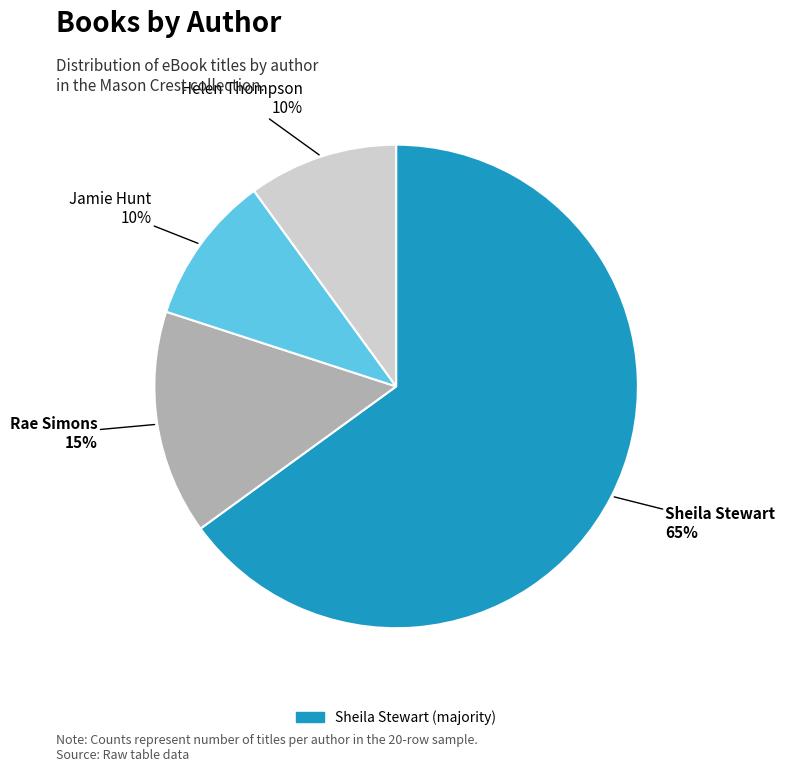

Is Rae Simons the majority of the pie?

No